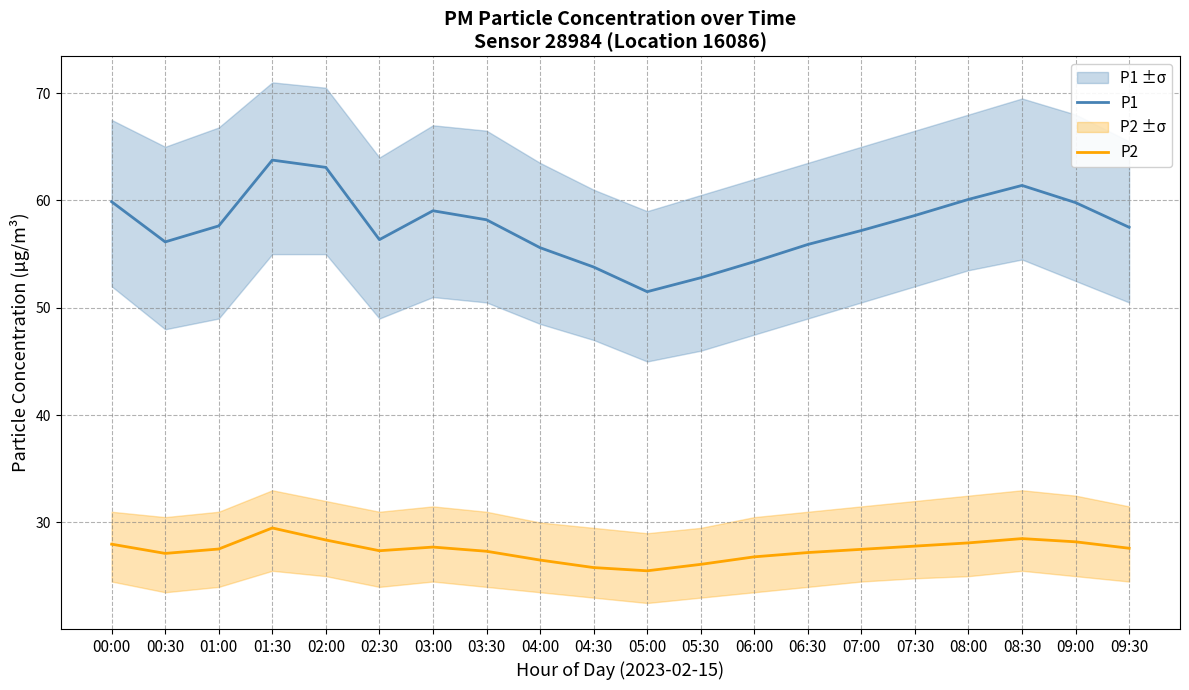

What are all the series names shown in the legend?

P1, P2